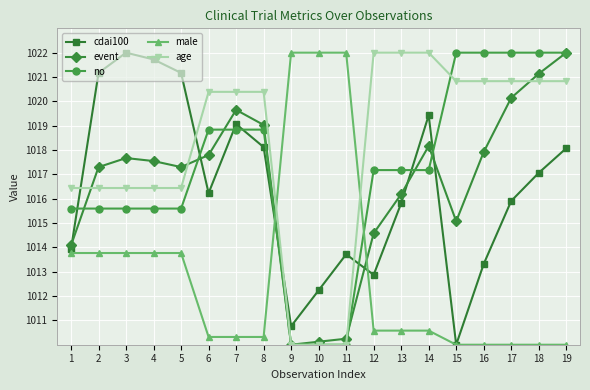

How many data points does each series have?

19